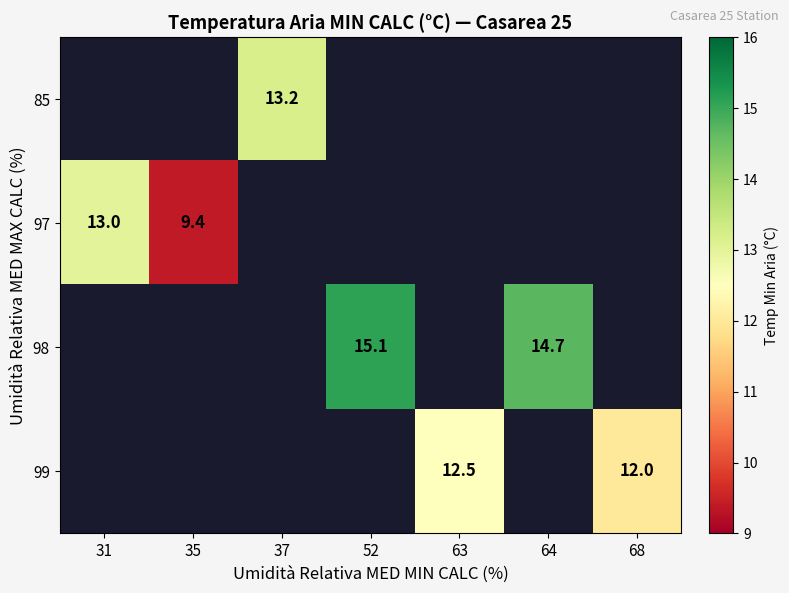

The 97 series shows 7.5 at 31. True or false?

False